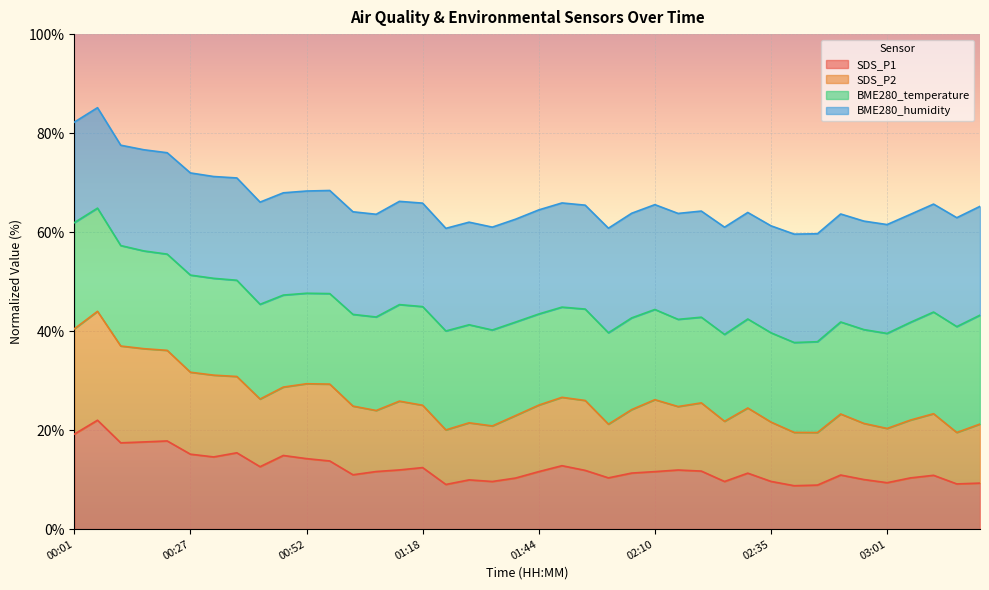

How many interior local peaks does the SDS_P2 series have?

10